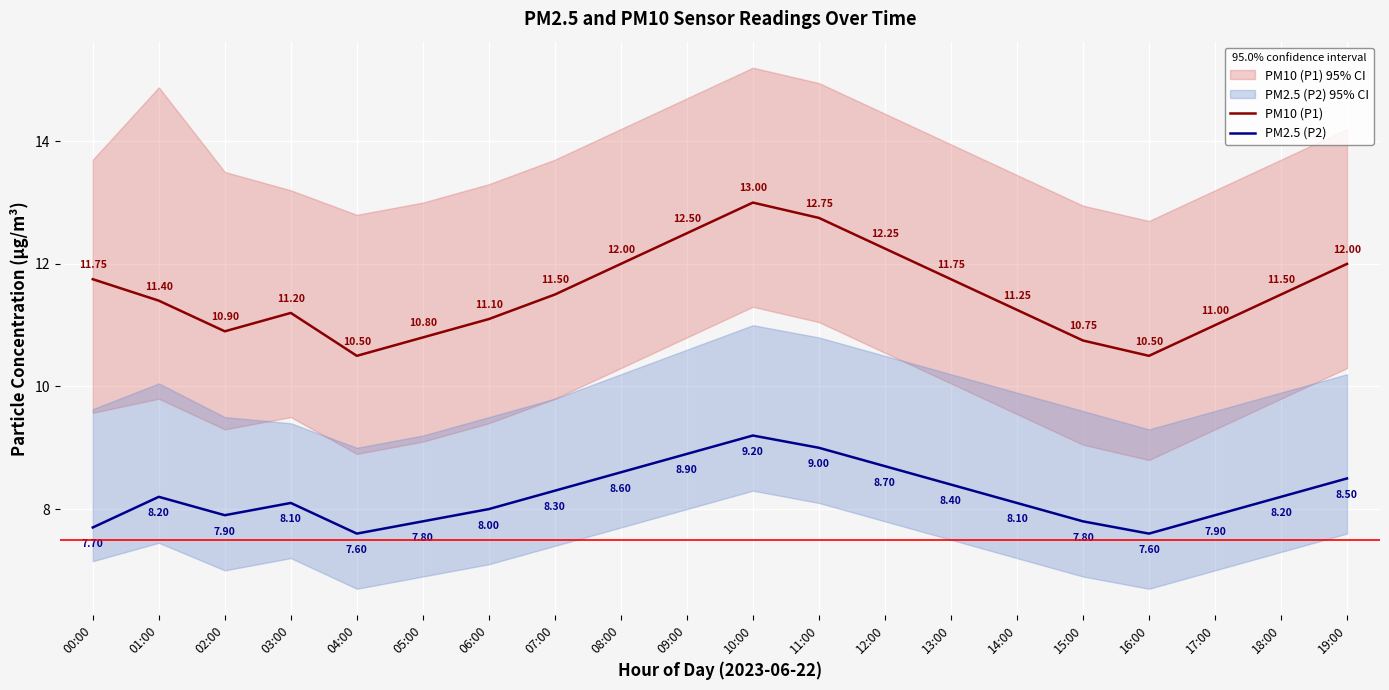

Where is the first local maximum for PM10 (P1)?

03:00